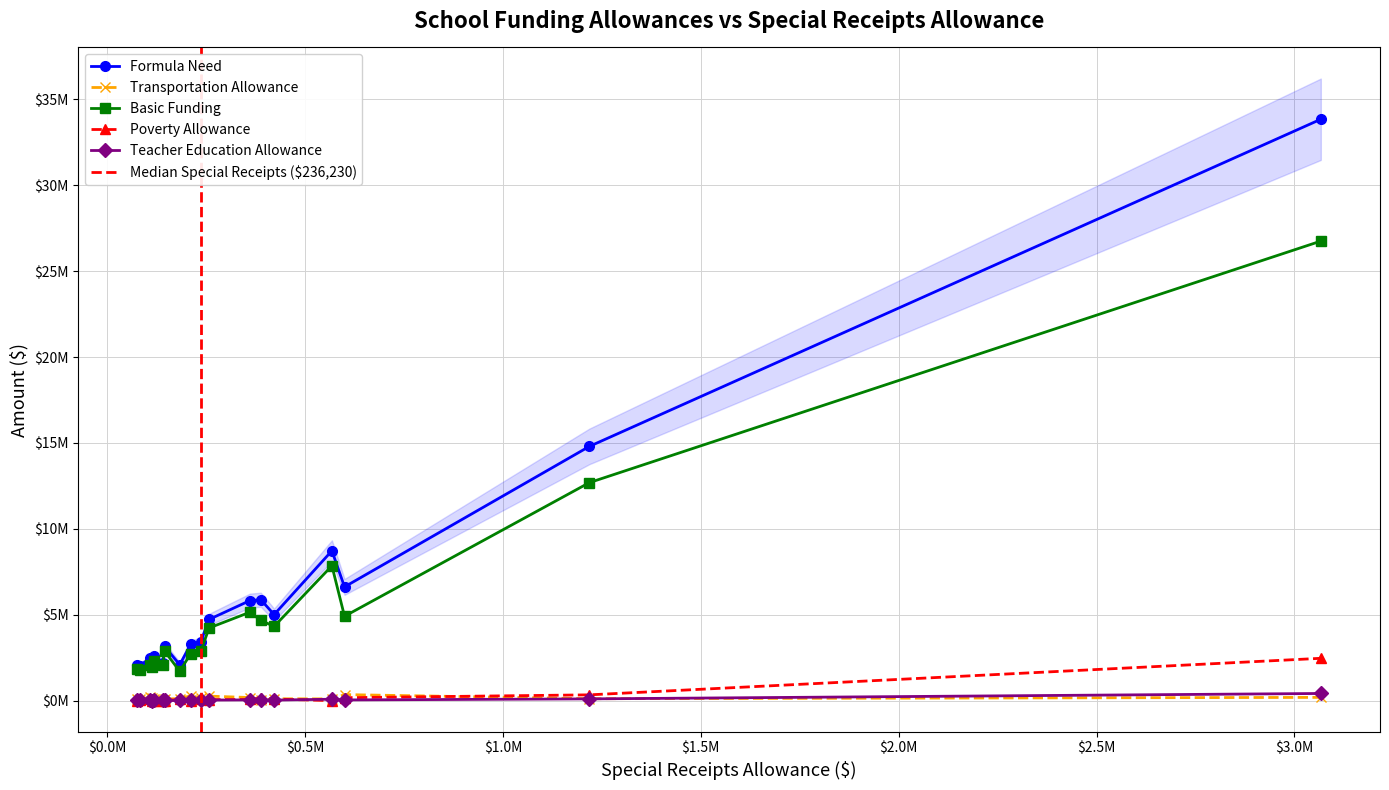

The value of Poverty Allowance at 0 is 0.0. True or false?

True